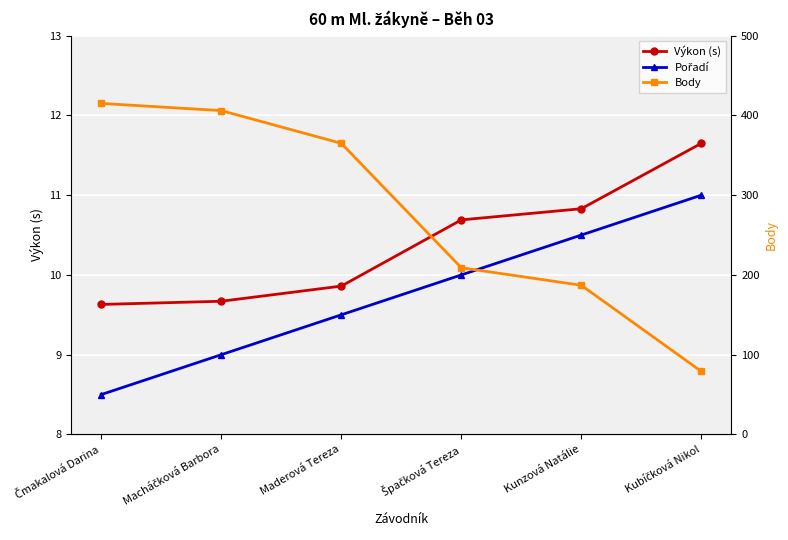

Between Macháčková Barbora and Maderová Tereza, which series saw the biggest shift?

Body